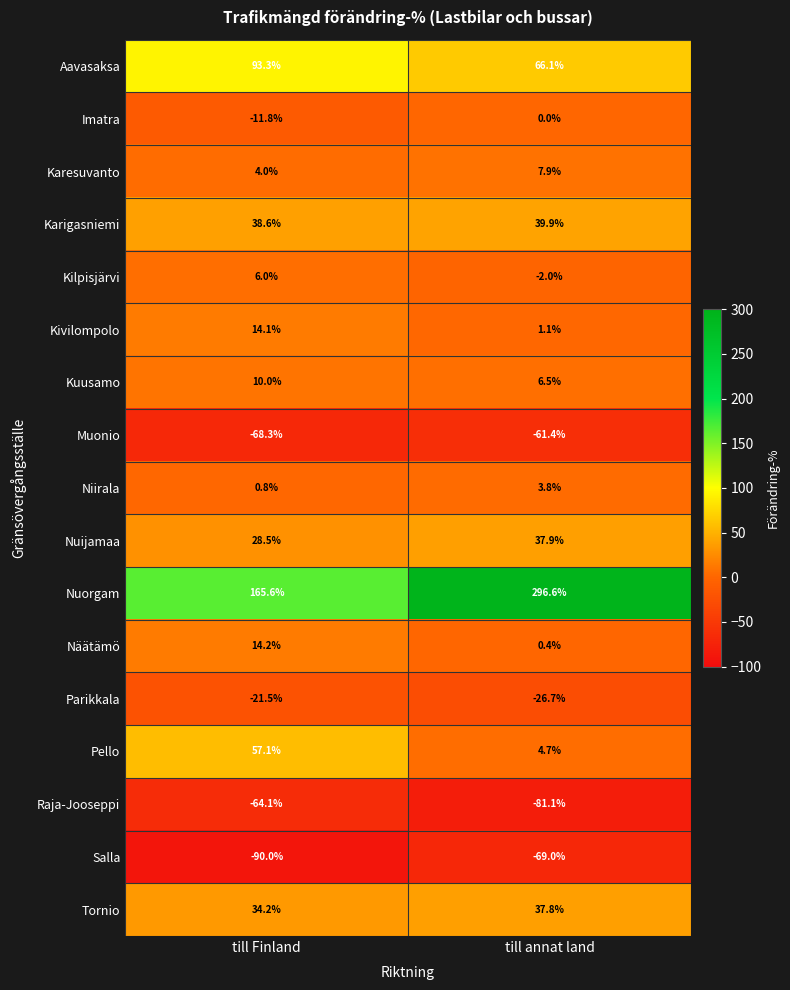

Is it true that Raja-Jooseppi equals -129.9 at till annat land?

False